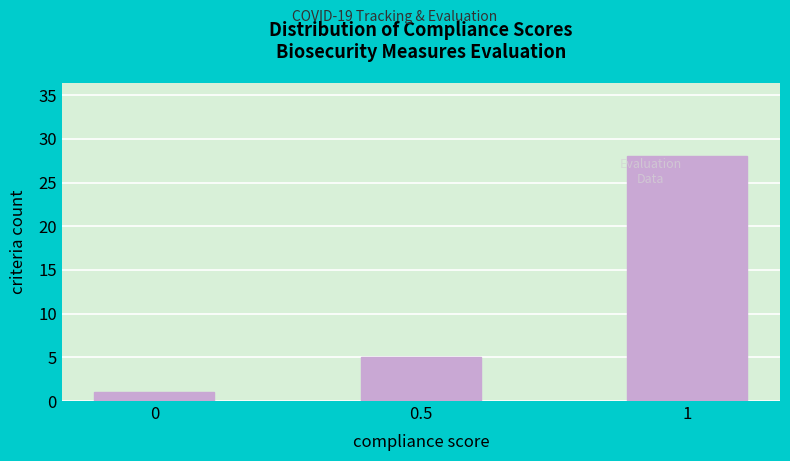

Reading right to left, extract all data points from this chart.

1=28	0.5=5	0=1